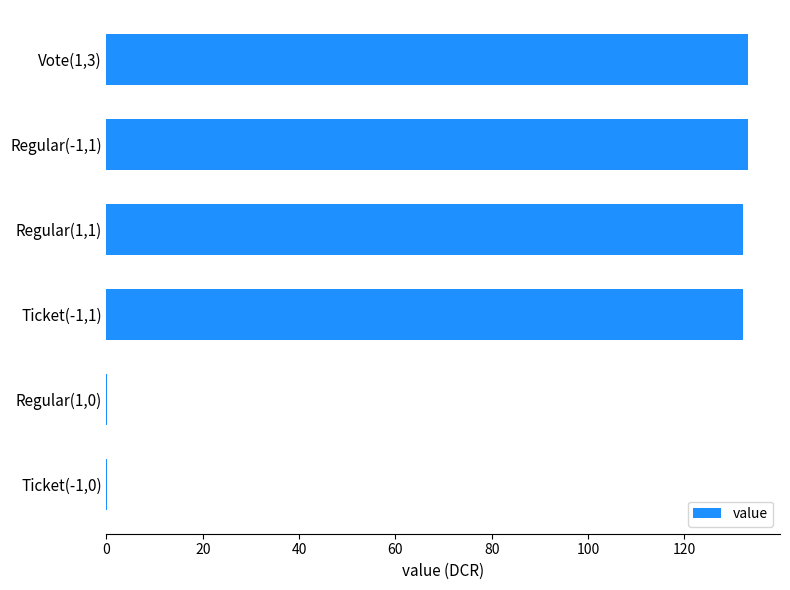

Is it true that the value at Regular(1,0) is 0.0?

True